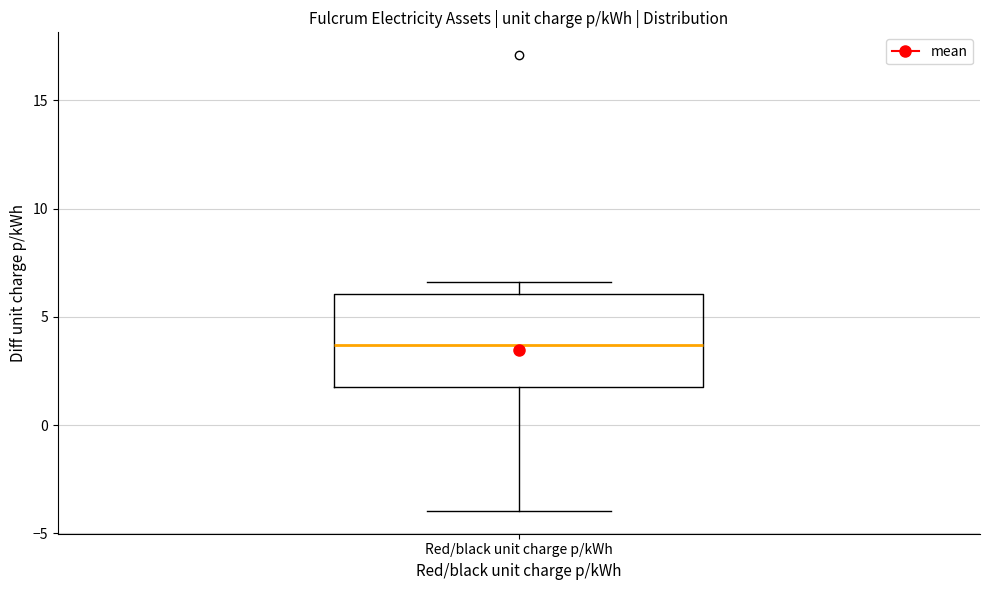

Read this box plot against the y-axis: the position of the median line, the range covered by the box, and the ends of both whiskers. The values are not printed on the chart, so give them approximately, as read against the axis.

median 3.5, box 2.0 to 6.0, whiskers -4.0 to 6.5